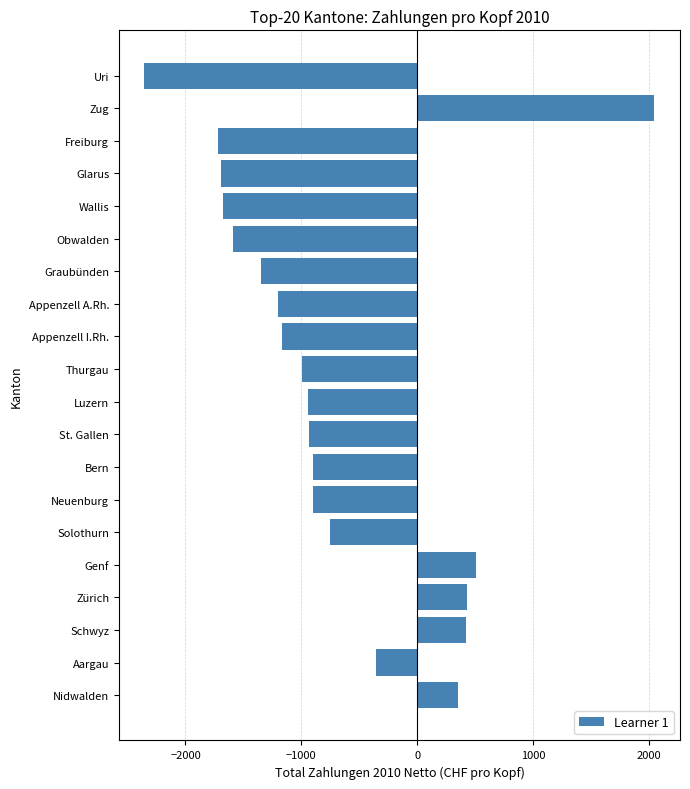

At which label is the value closest to -153?

Aargau